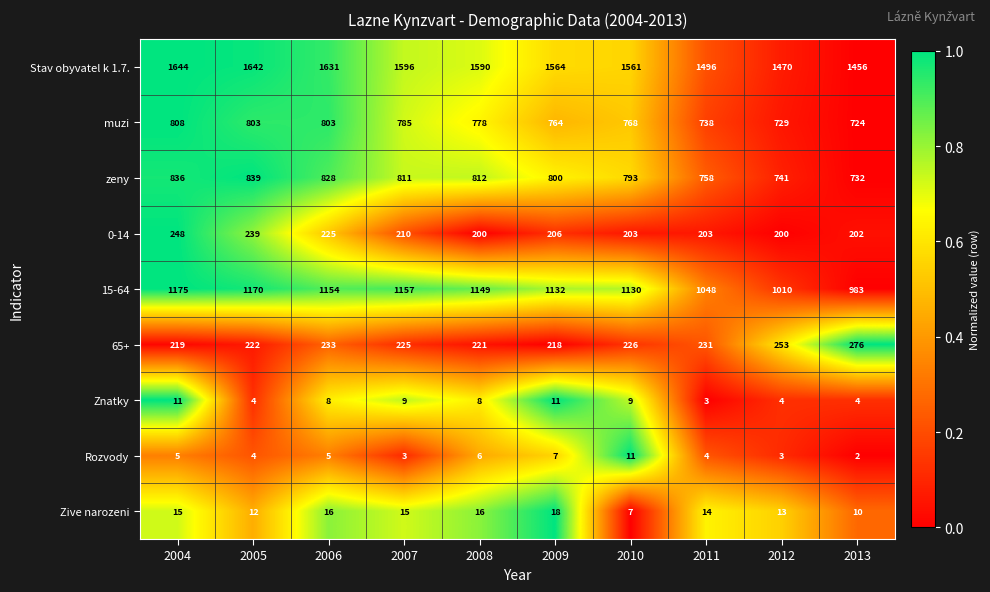

What is the difference between the maximum and minimum values in the 15-64 series?

192